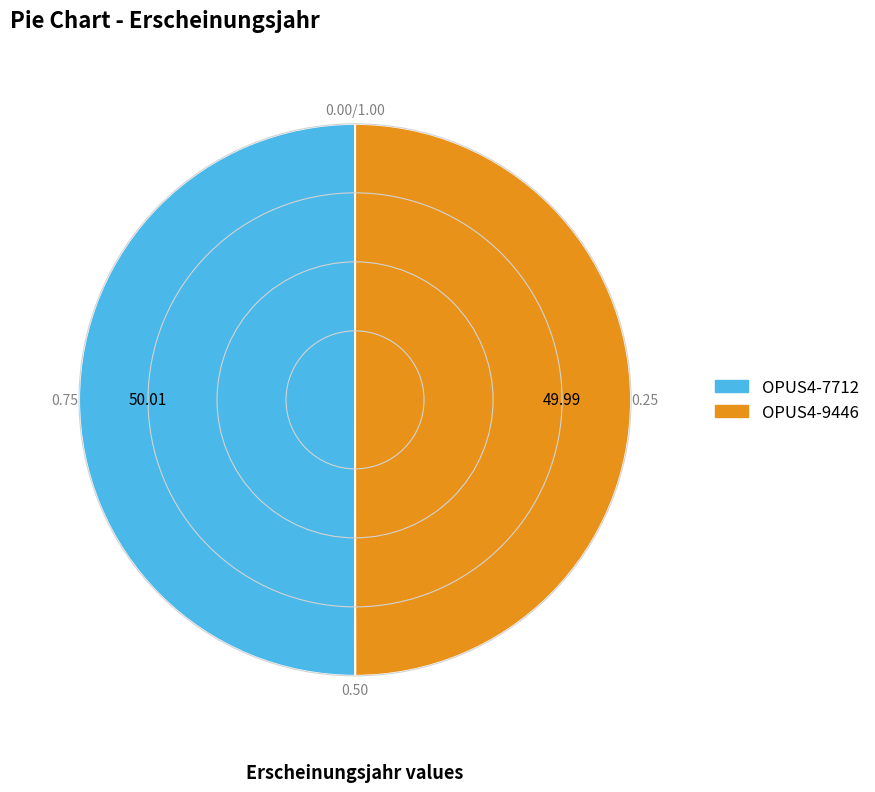

How many segments does this pie chart have?

2